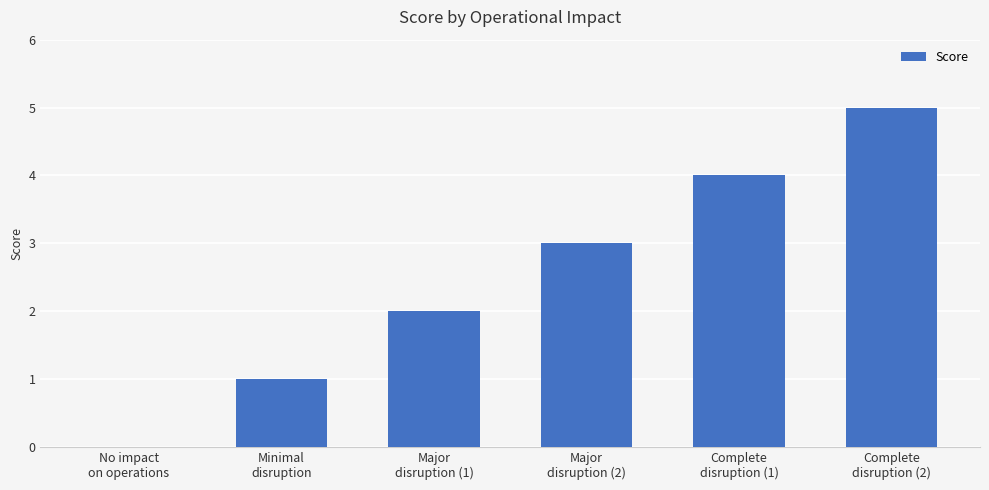

Where is the data nearest to the value 2?

Major
disruption (1)